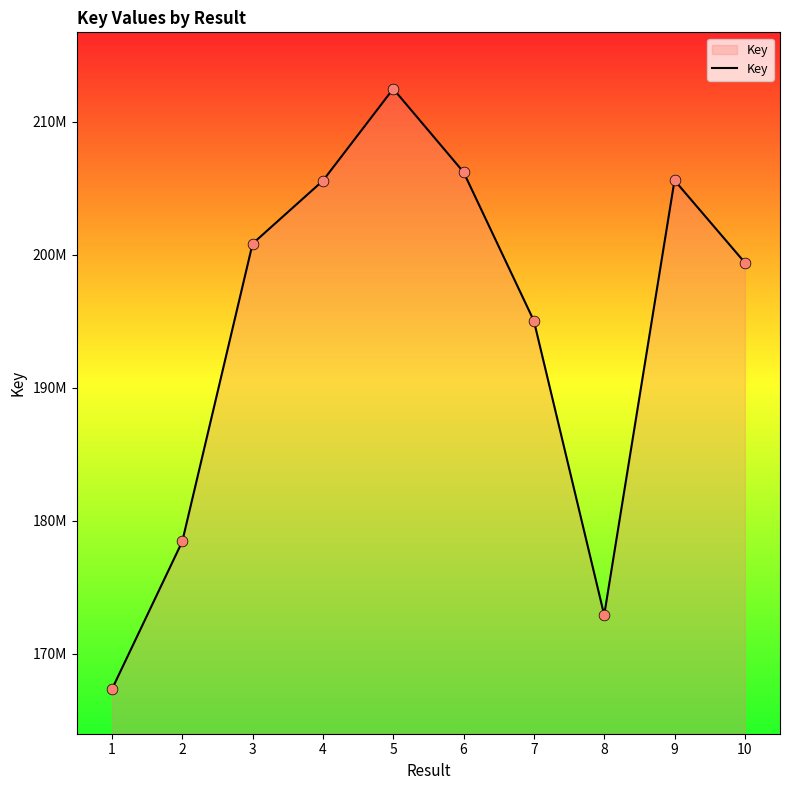

What is the ratio of the value at 1 to the value at 9?

0.8